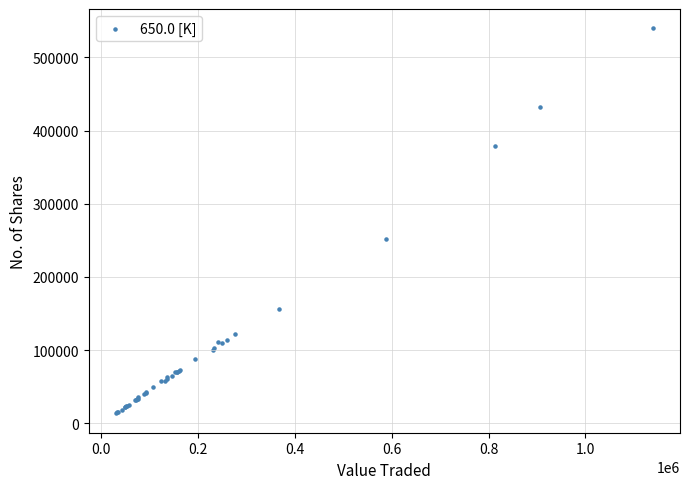

What Y value in the scatter plot is closest to 276687?

252341